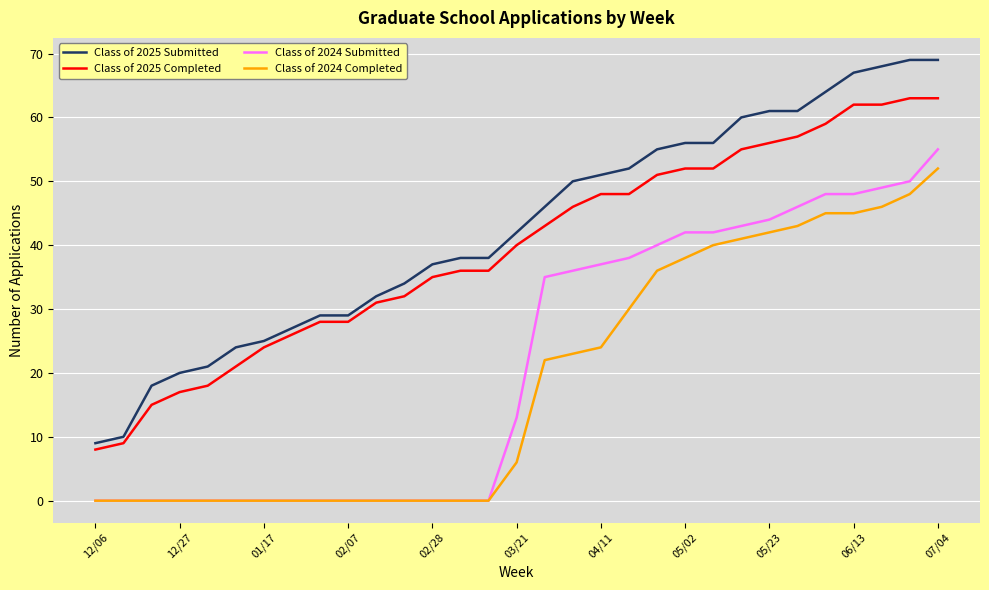

Which series has the widest spread of values?

Class of 2025 Submitted